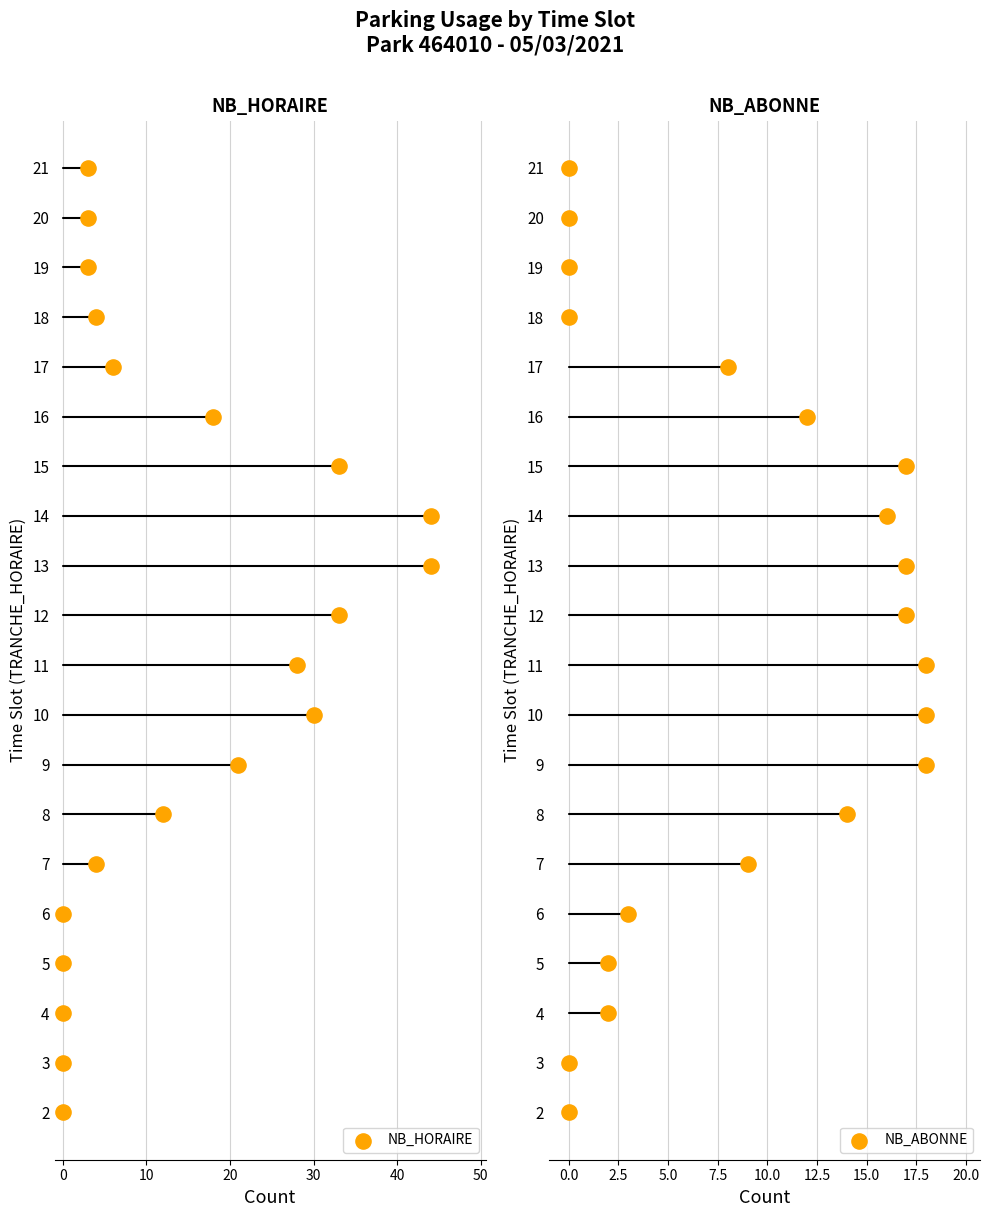

Which series contains the highest Y value?

NB_HORAIRE